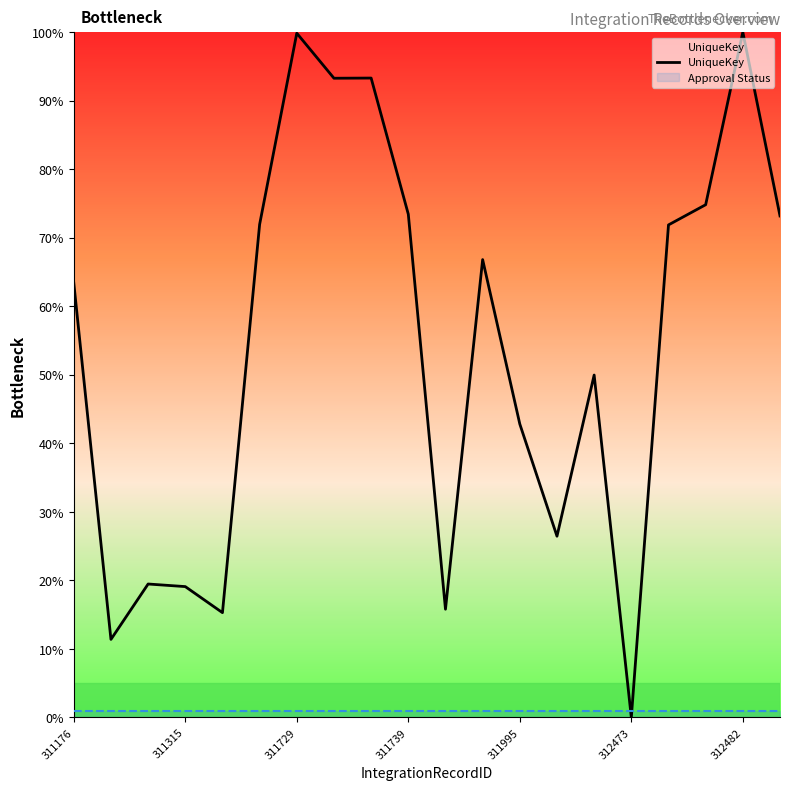

The UniqueKey series shows 63.4 at 311176. True or false?

True